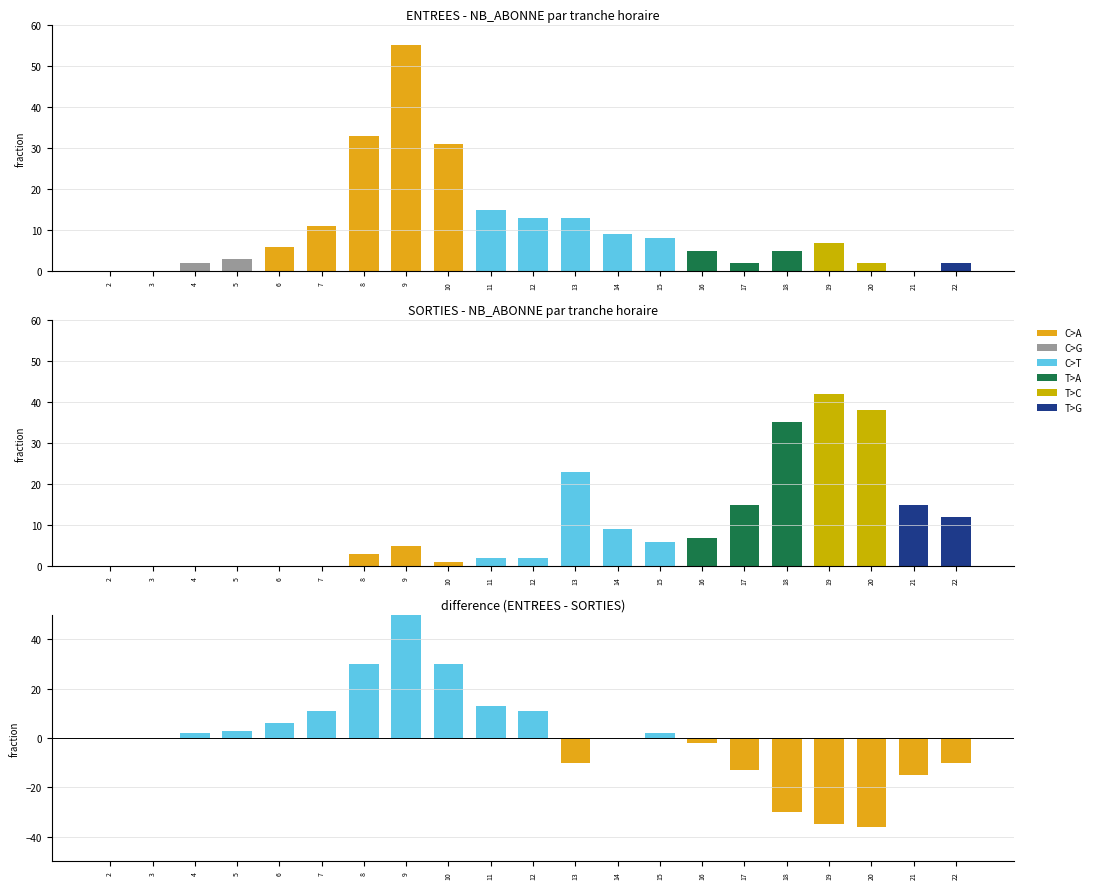

Rank the series at 22 from lowest to highest value.

ENTREES, SORTIES